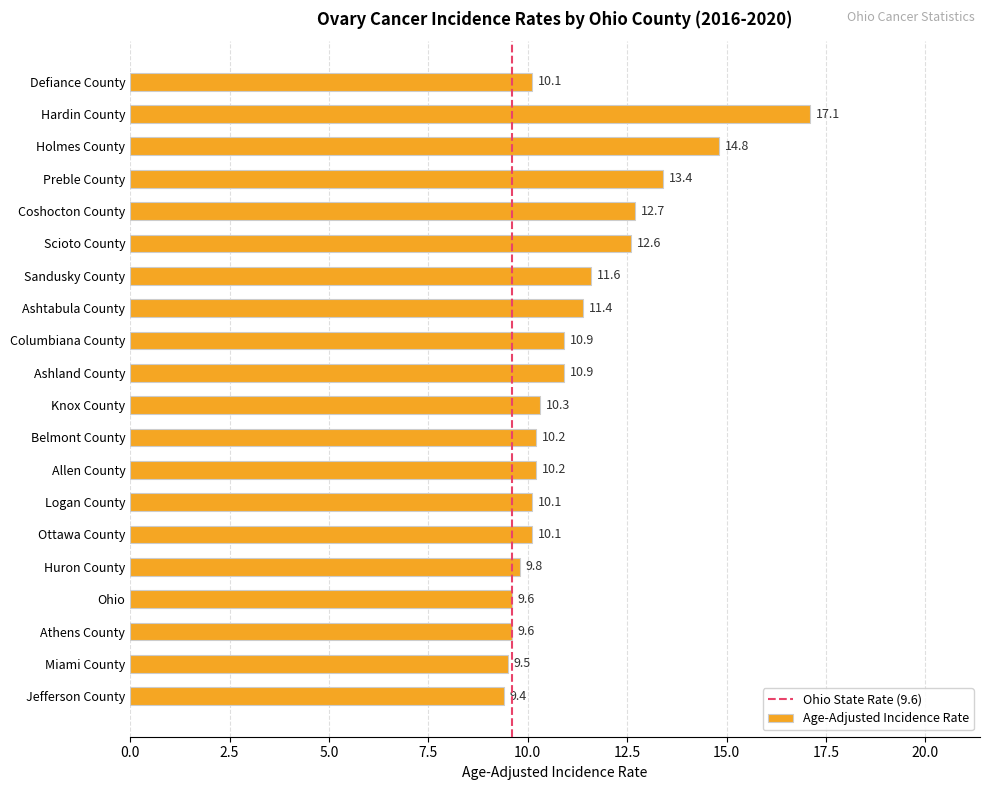

What position from the left is 2.5?

2